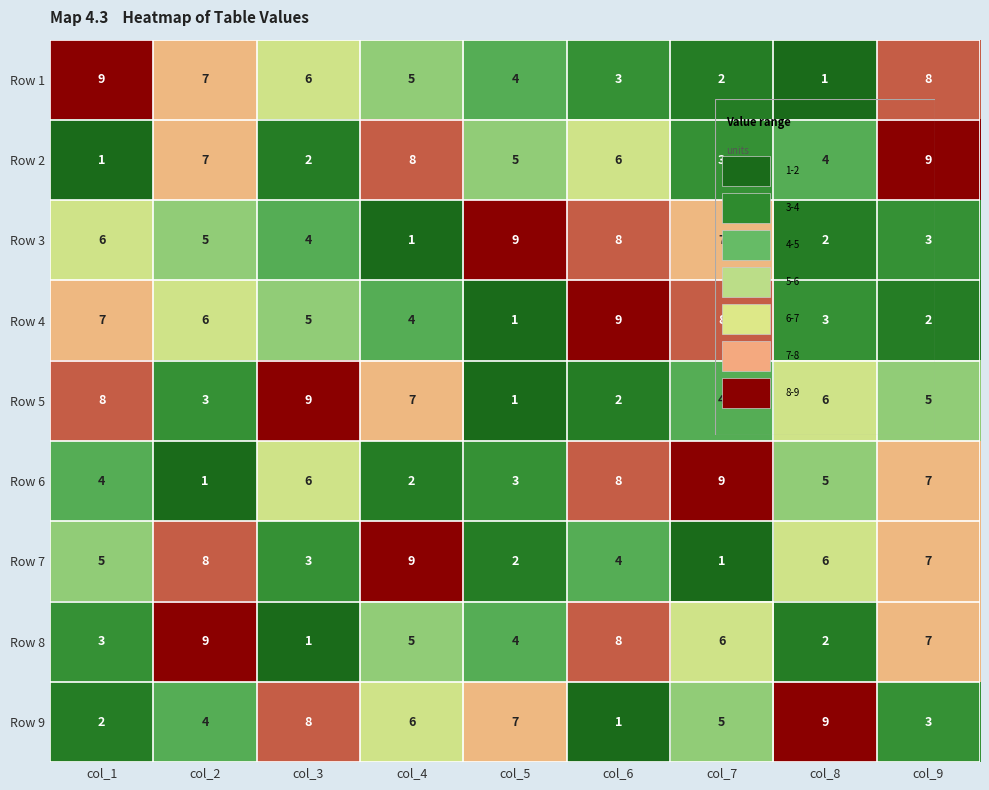

Between col_5 and col_8, which series saw the biggest shift?

Row 3